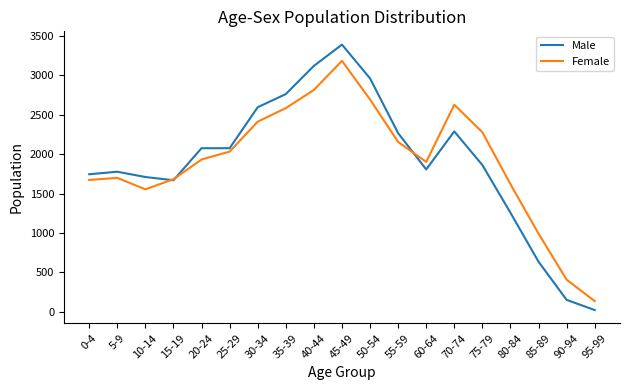

Which series has the largest range (max minus min)?

Male